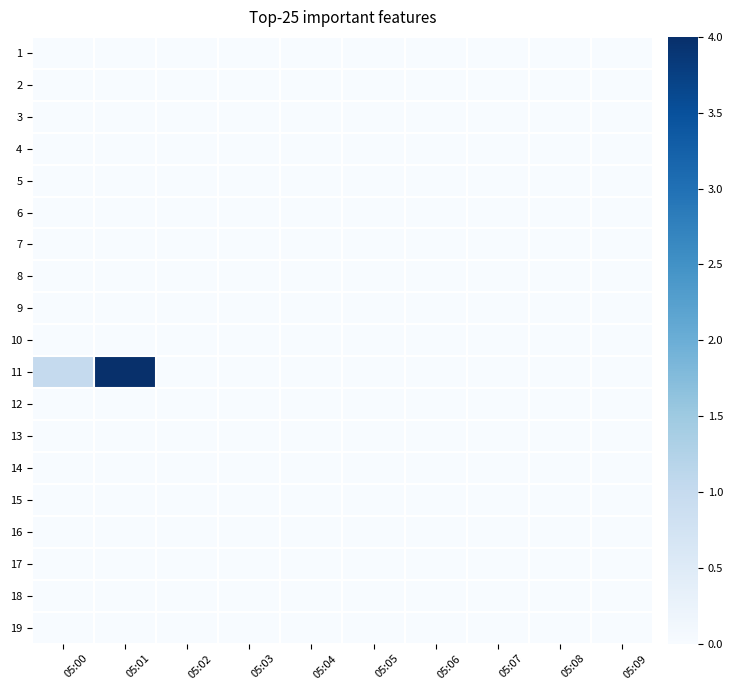

At how many categories does at least one series exceed 0?

2